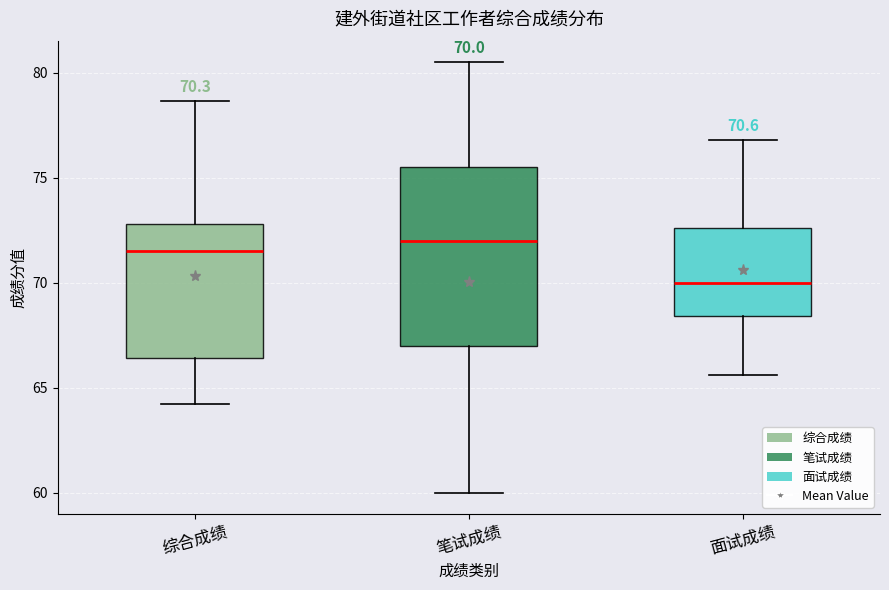

Which box is the tallest, from its lower edge to its upper edge?

笔试成绩